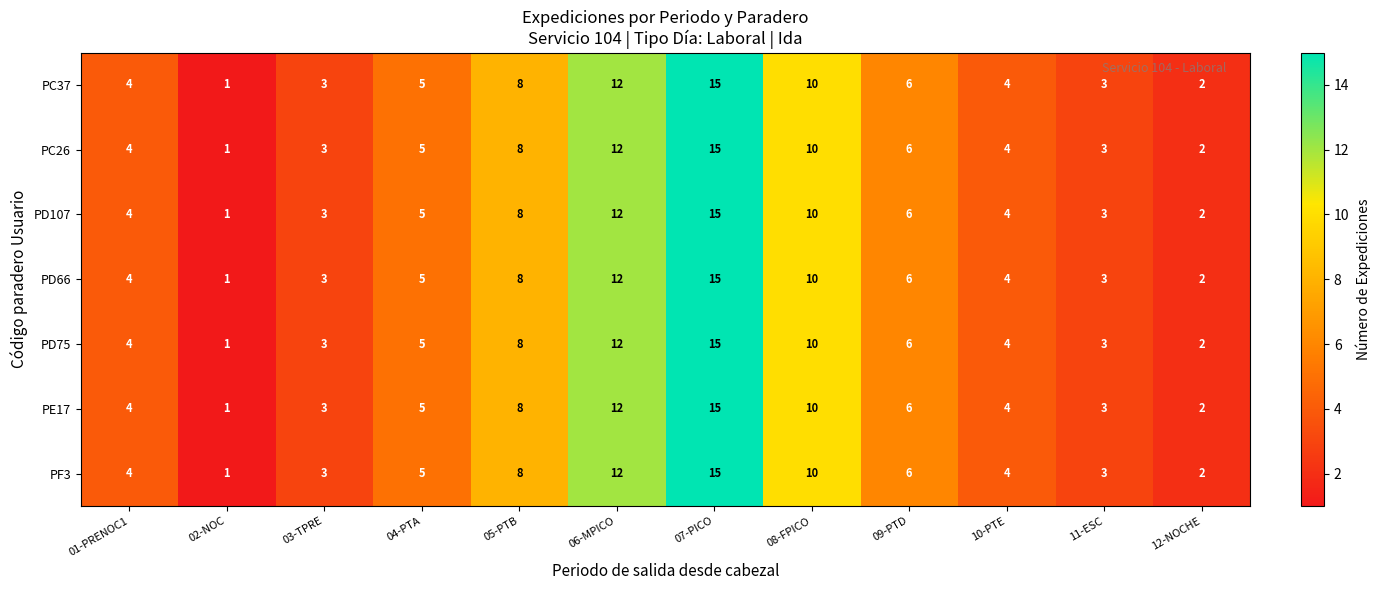

The PF3 series shows 3 at 11-ESC. True or false?

True